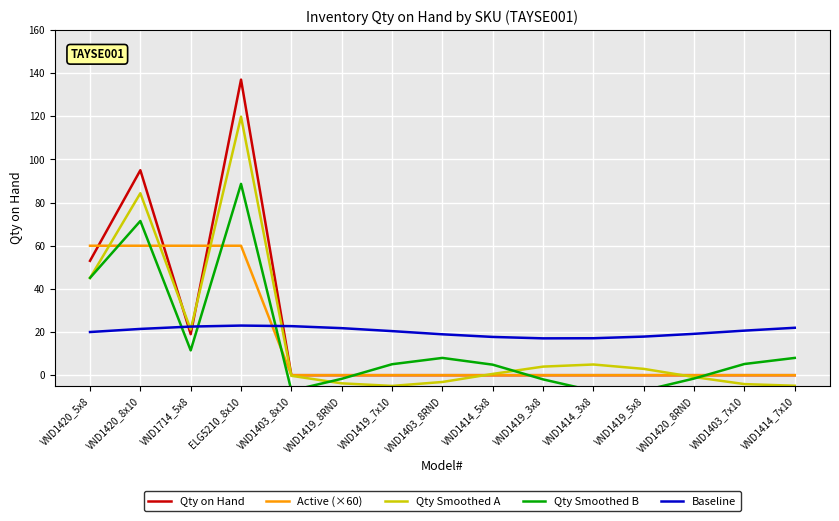

At which category does Qty Smoothed A reach its first local valley?

VND1714_5x8